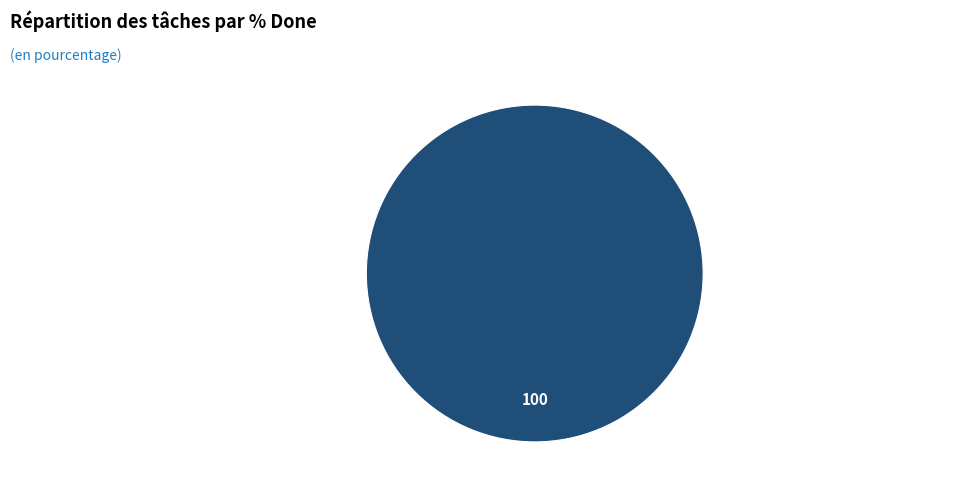

Is there any slice that represents more than half of the pie?

Yes